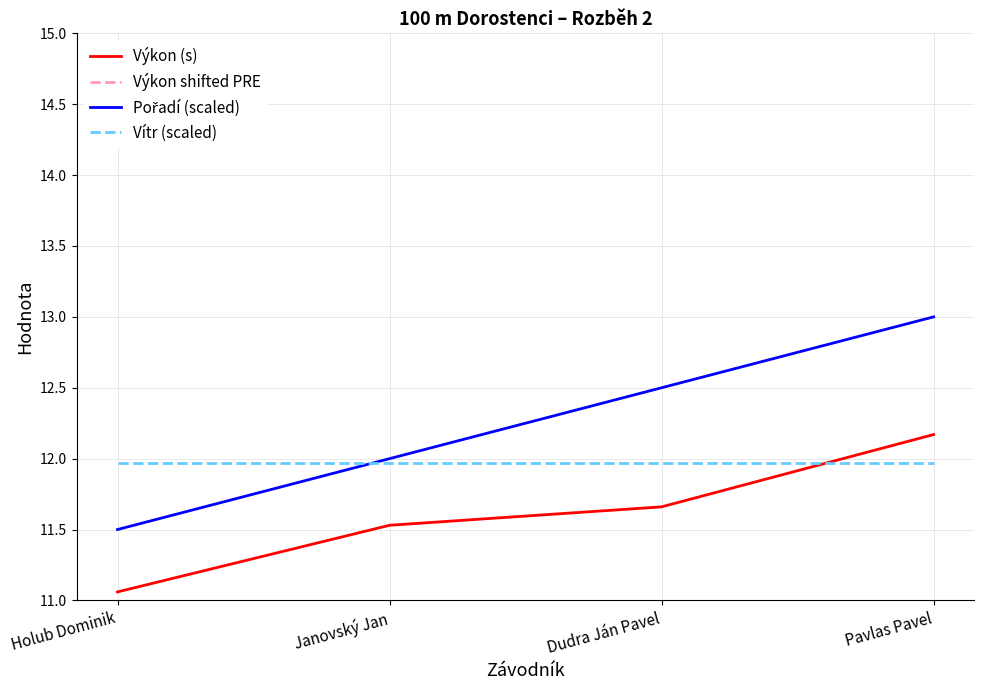

Where do Pořadí (scaled) and Vítr (scaled) first cross each other?

Holub Dominik and Janovský Jan